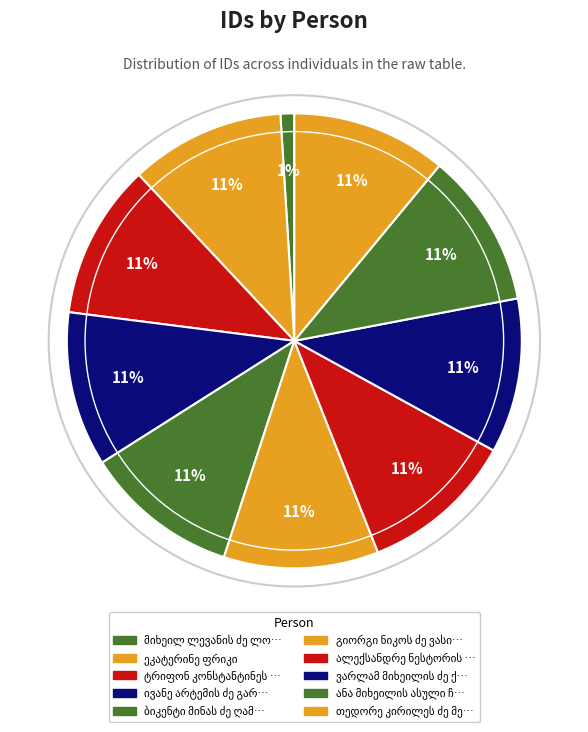

What percentage is the ტრიფონ კონსტანტინეს ძე საღაია slice, to the nearest percent?

11%